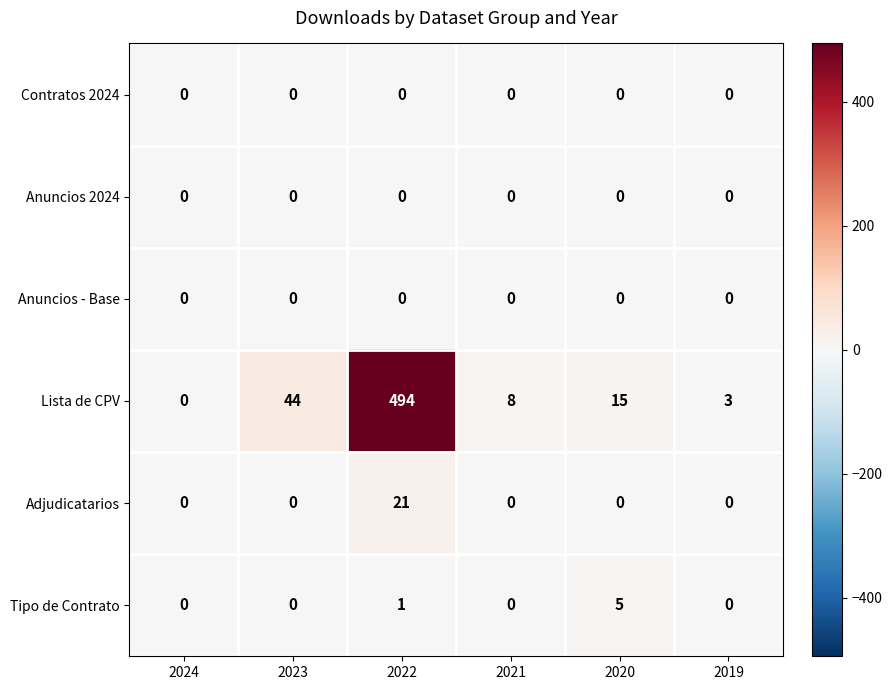

What is the sum of all Tipo de Contrato values?

6